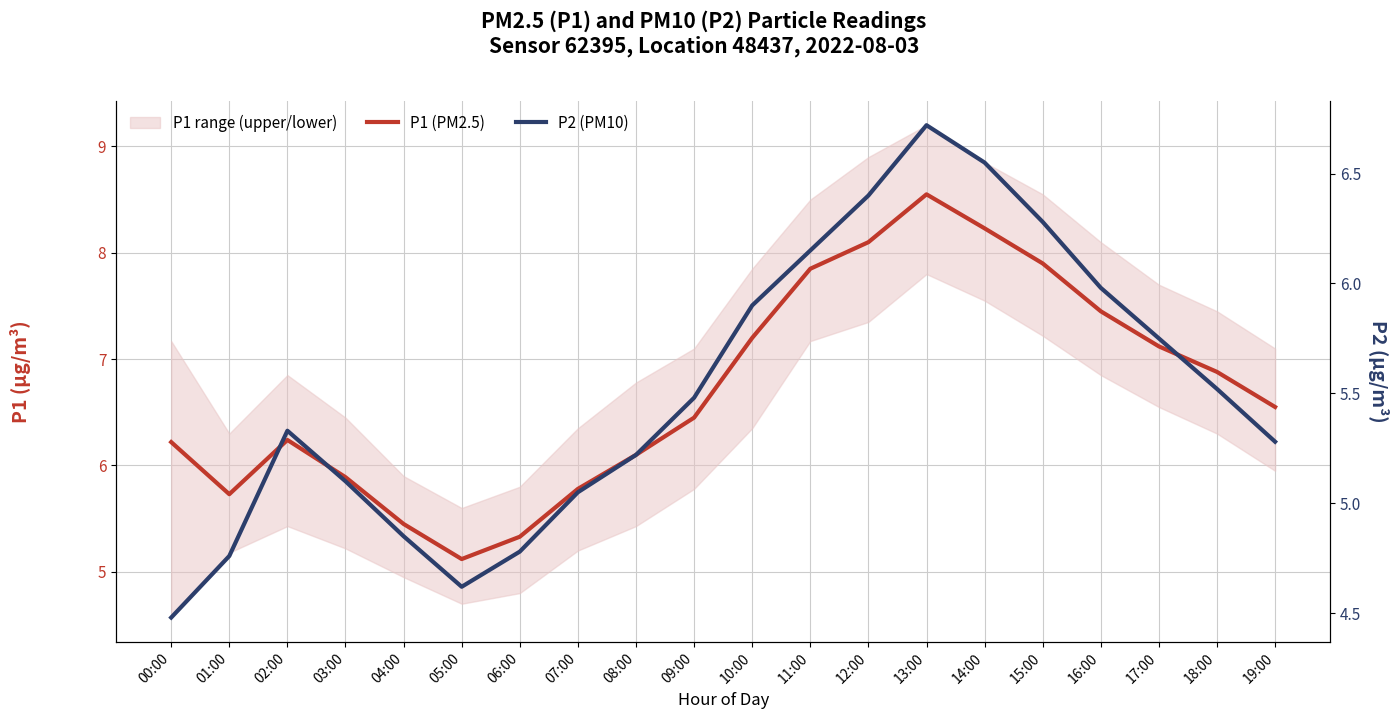

True or false: P2 (PM10) and P1 (PM2.5) intersect in this chart.

False